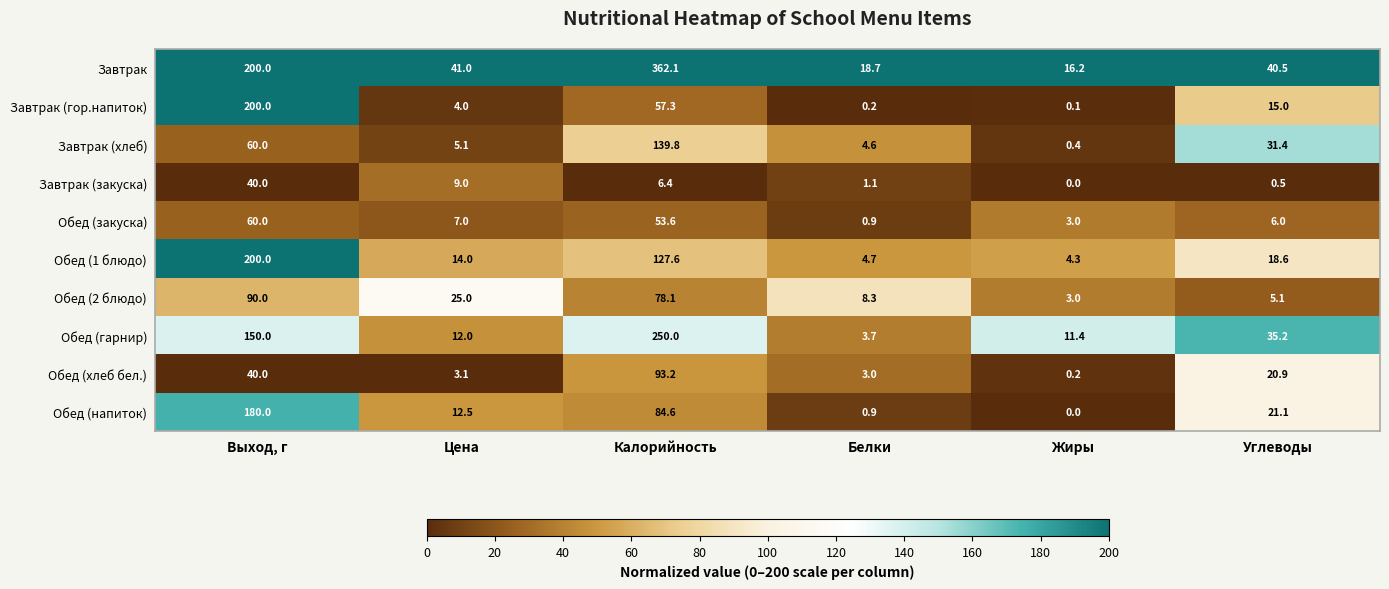

At which category is the sum across all series the highest?

Калорийность